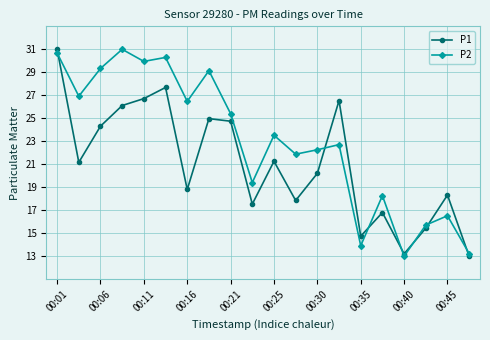

True or false: P1 and P2 cross at least once.

True